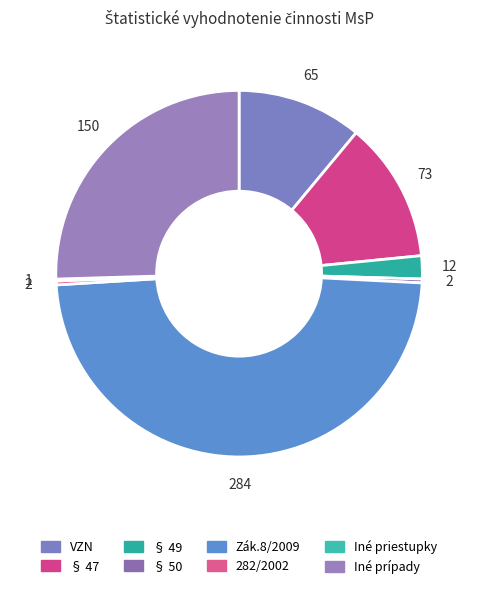

Which has a higher value, Iné priestupky or VZN?

VZN